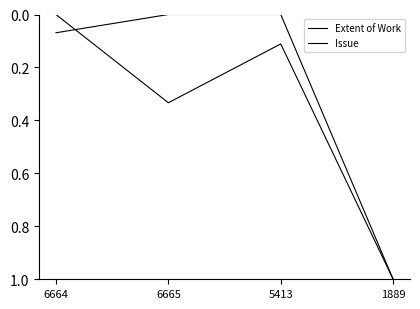

Which label corresponds to the largest value in the chart?

1889